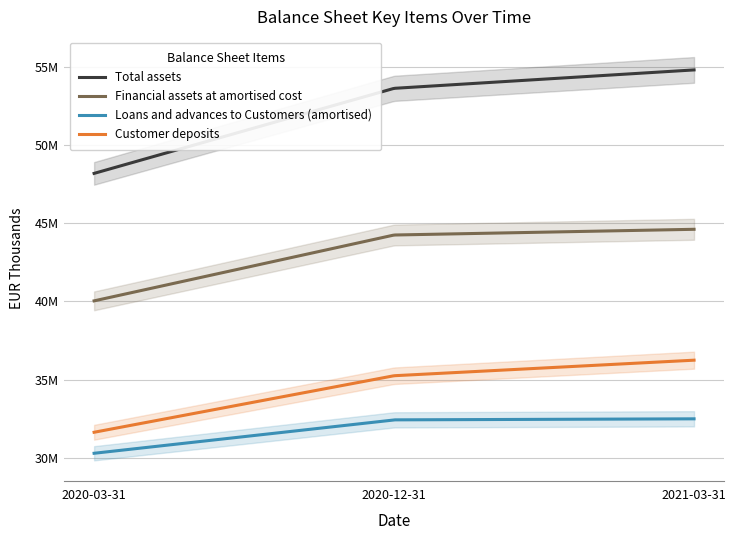

What value does the Customer deposits series have at 2020-03-31, to the nearest 10?

31643160